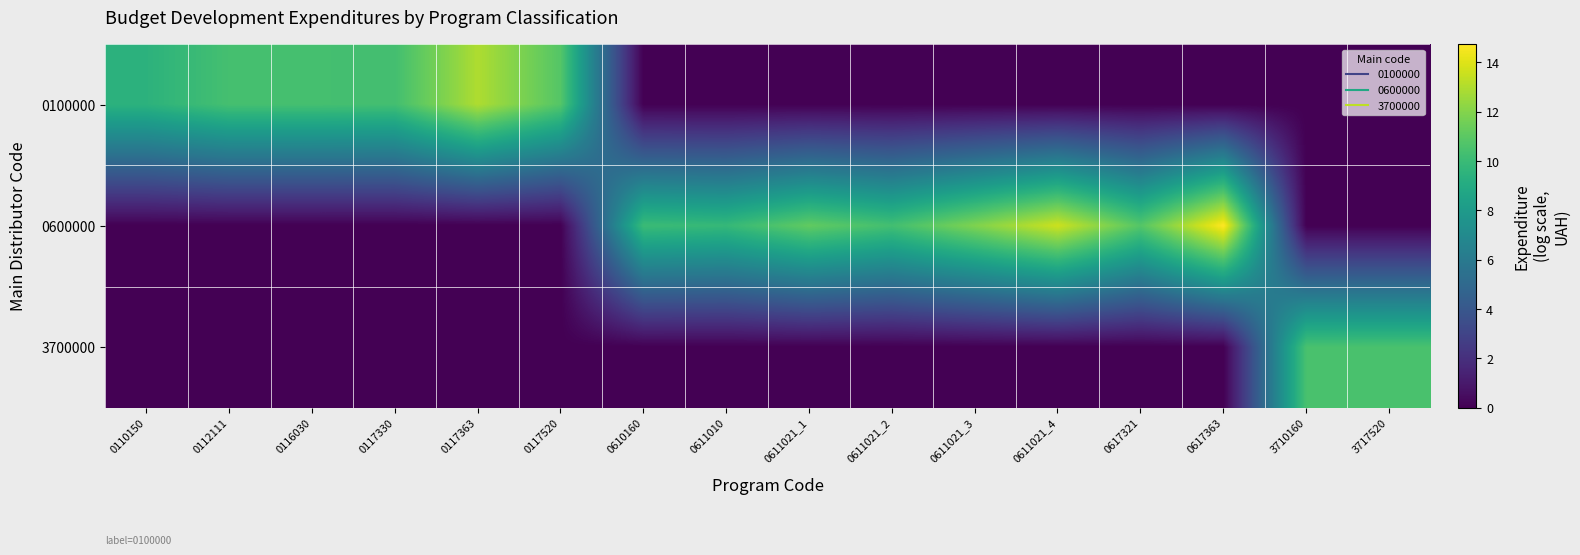

Which series has the largest total across all categories?

0600000